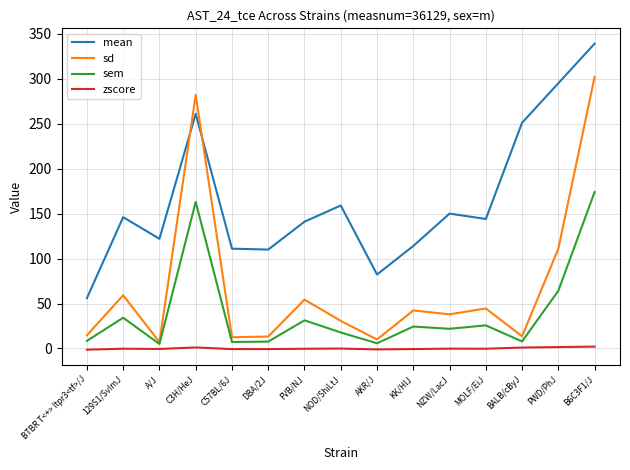

What is the greatest value displayed?

339.0